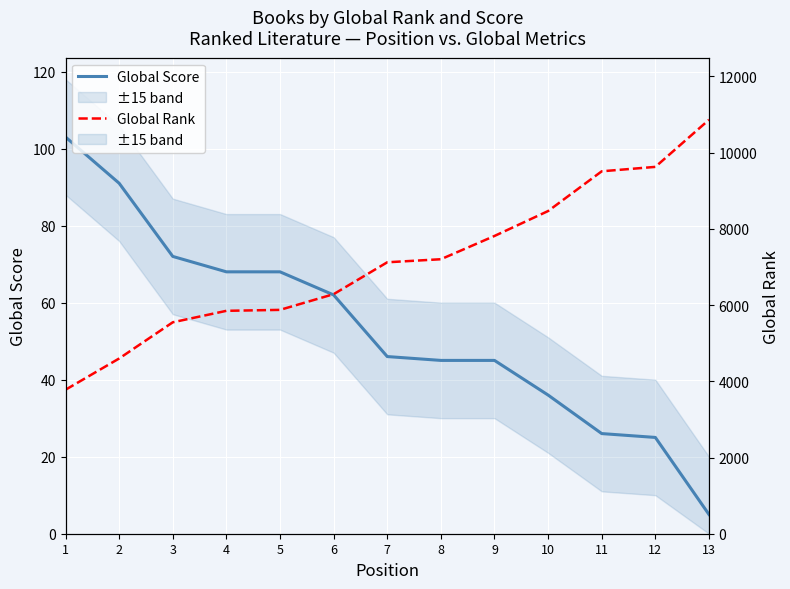

The value of Global Score at 9 is 45. True or false?

True